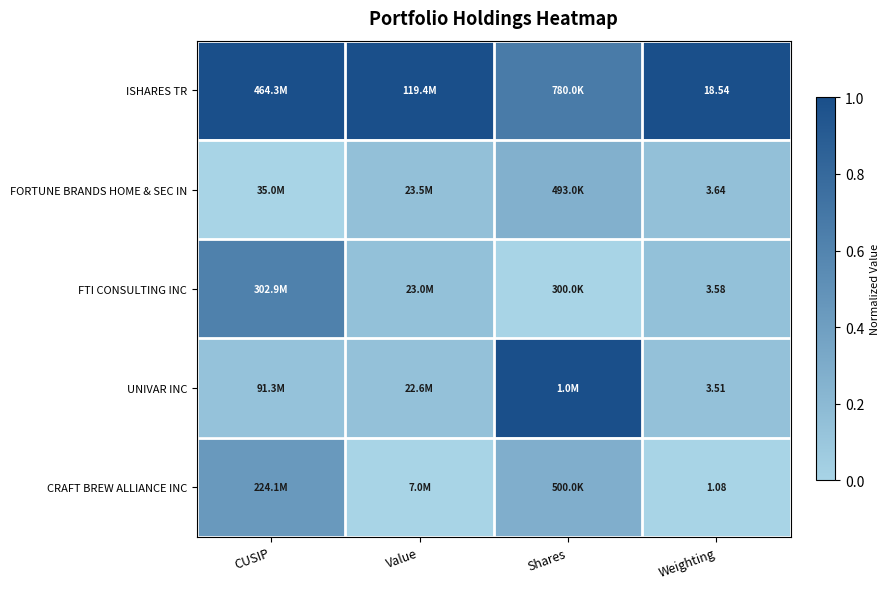

Count the FTI CONSULTING INC values in the range 0 to 1.

4